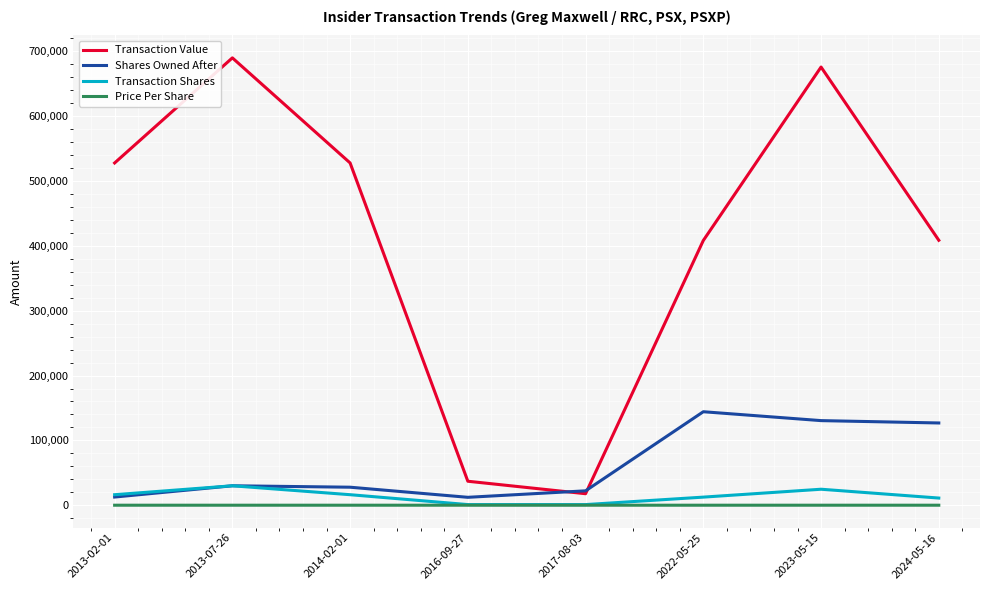

What is the minimum value for Transaction Value?

17750.0